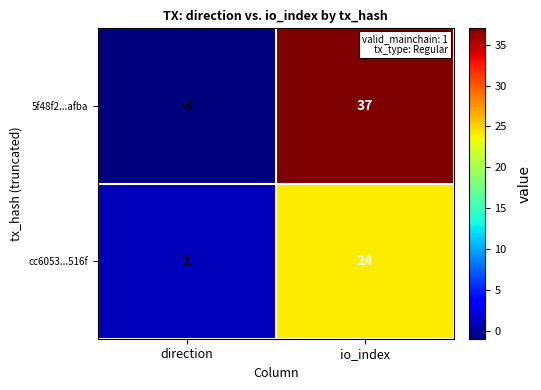

Count the number of data series in this chart.

2